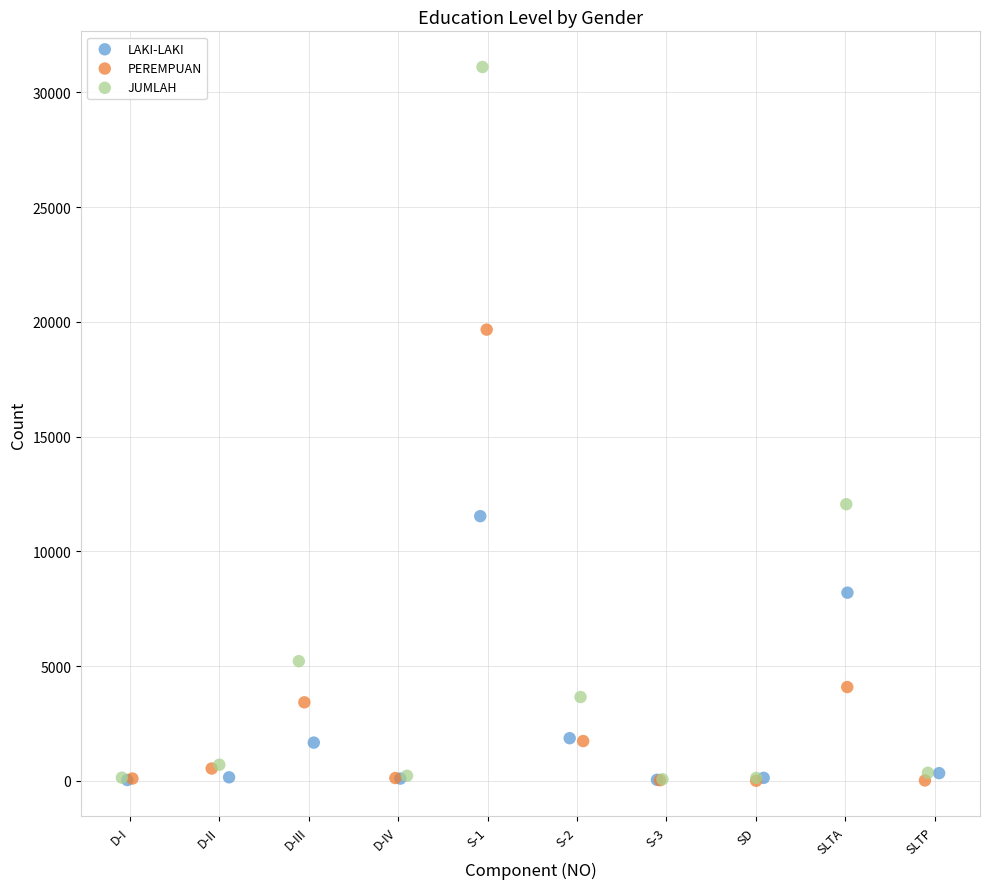

Which series has the largest Y range (max minus min)?

JUMLAH